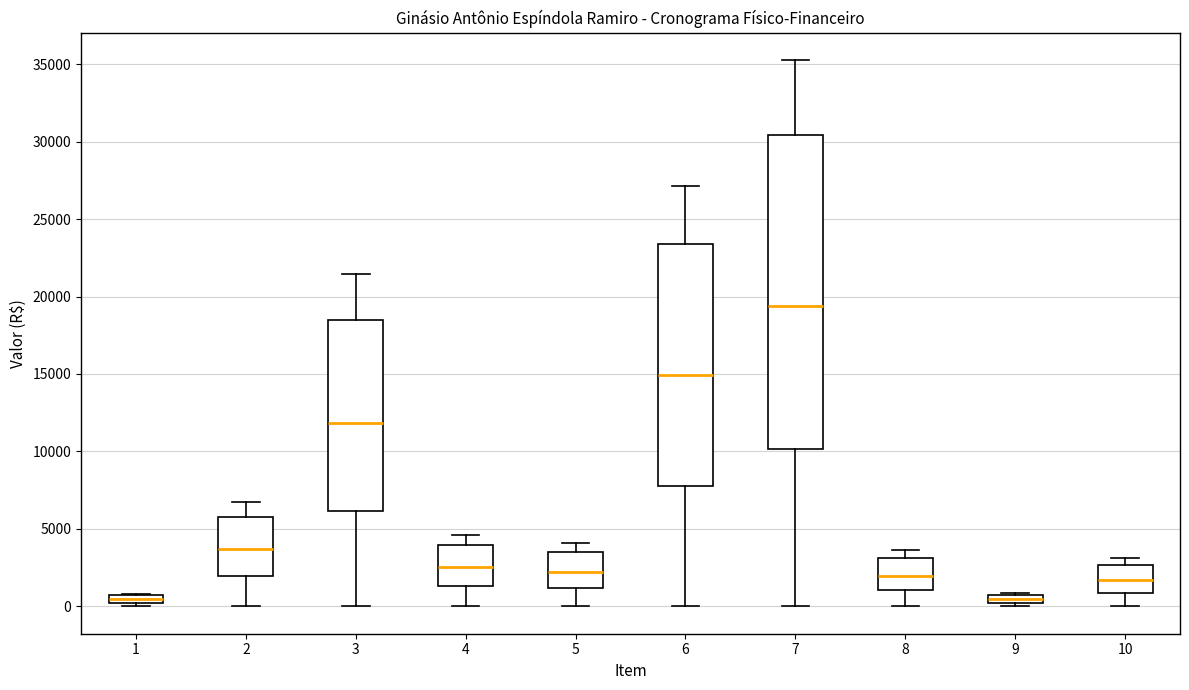

Which box is the tallest, from its lower edge to its upper edge?

7